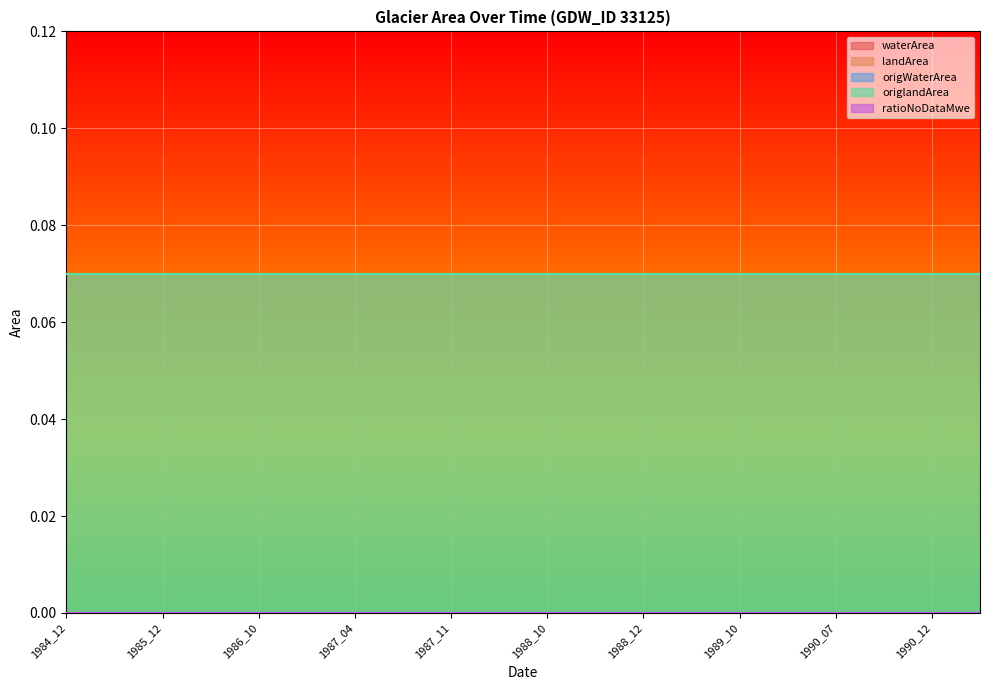

At which label does origlandArea reach its peak?

1984_12